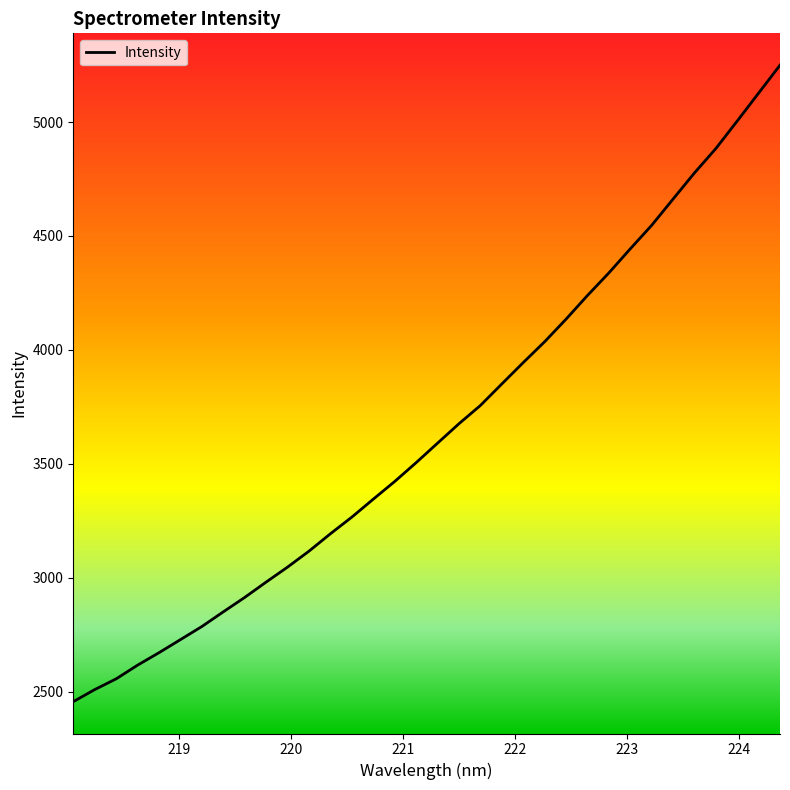

What is the greatest value displayed?

5249.7